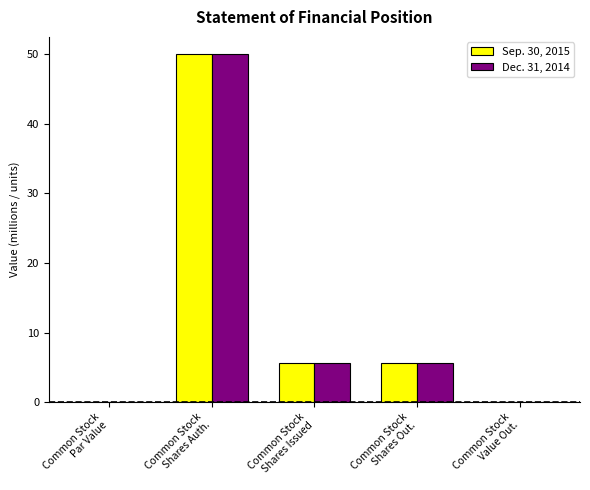

What is the highest value of the Sep. 30, 2015 series?

50.0